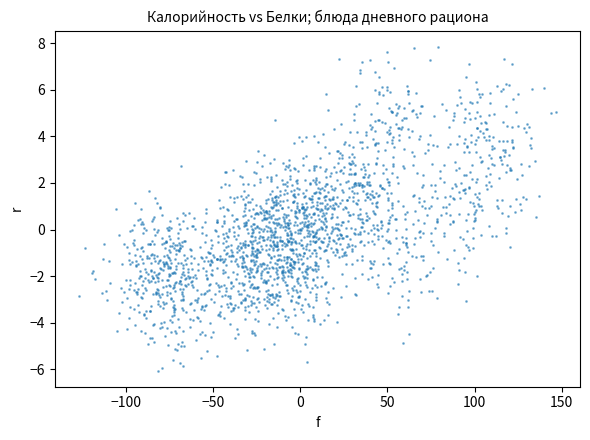

What is the range of X values (max minus min)?

274.0